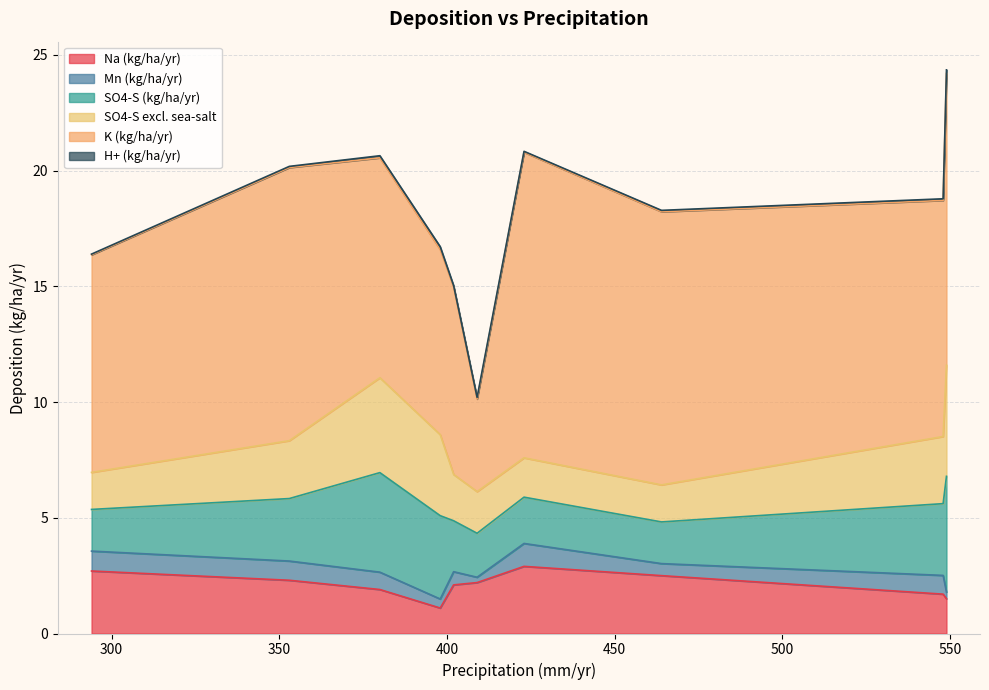

Which category has the highest value in the H+ (kg/ha/yr) series?

549